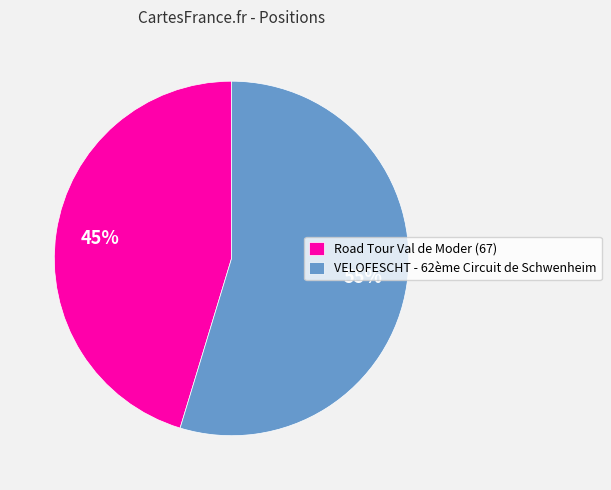

Approximately how many times larger is the value at Road Tour Val de Moder (67) compared to VELOFESCHT - 62ème Circuit de Schwenheim?

0.8